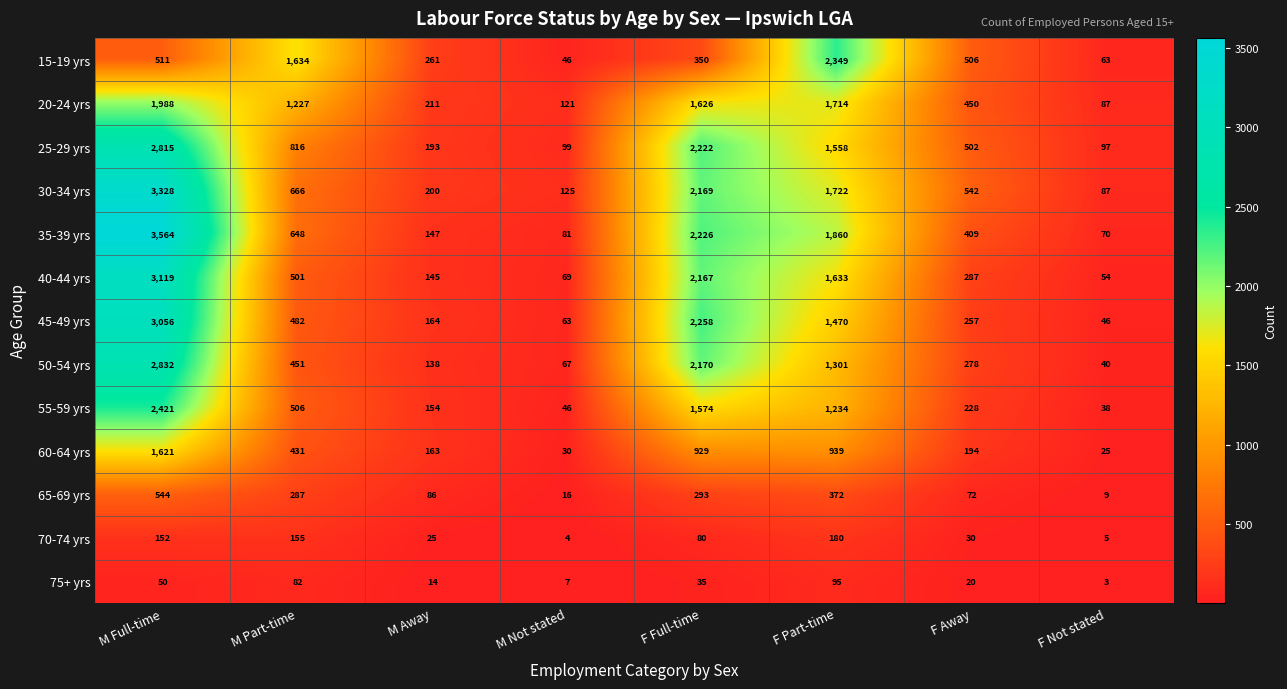

What is the sum of all 15-19 yrs values?

5720